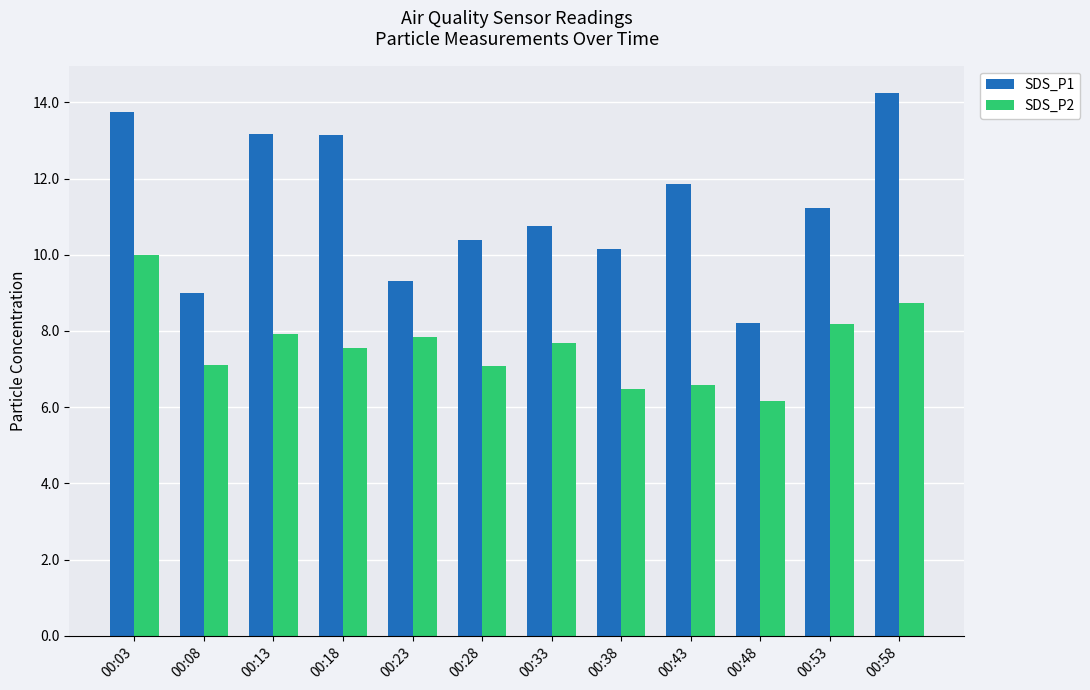

How many bars are there in total?

24